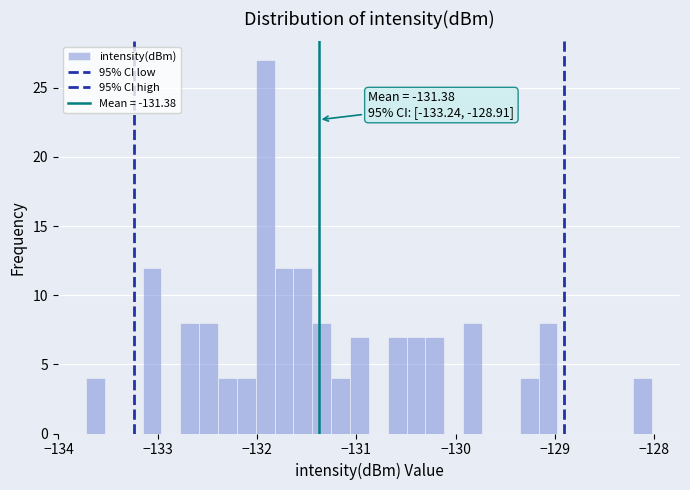

Around what value on the x-axis is the tallest bar? Give the approximate position of its centre, as read against the axis.

-131.9